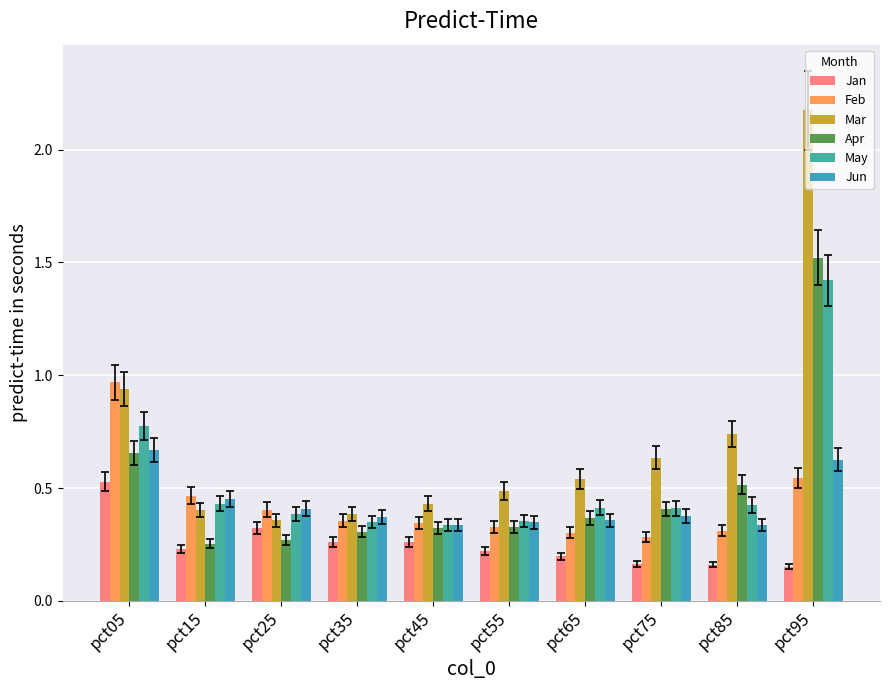

How many groups of bars are there?

10